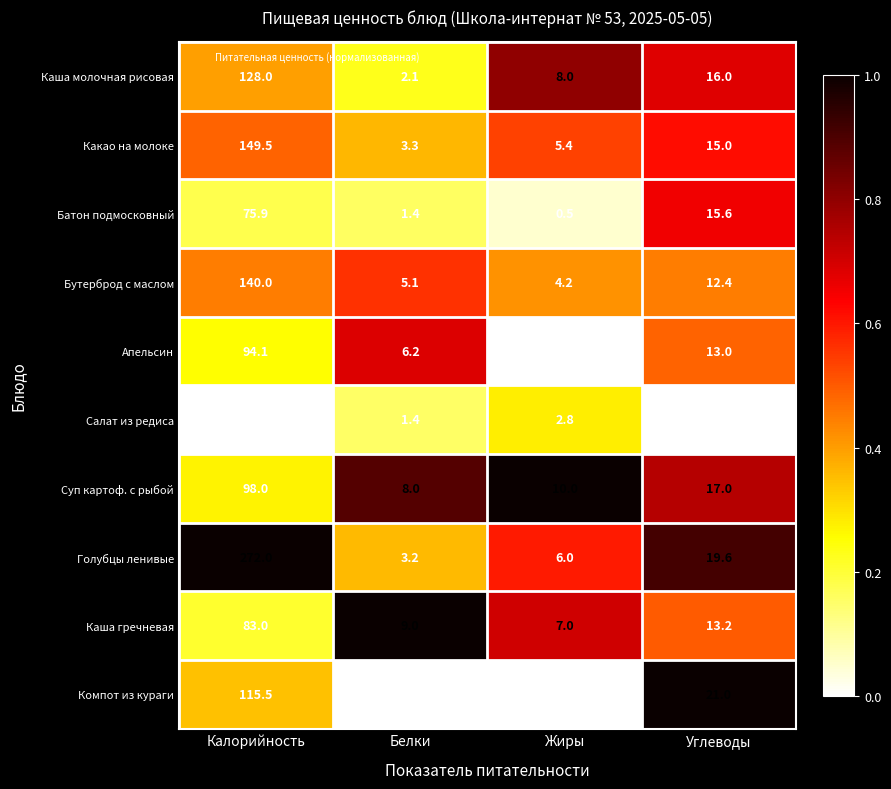

What is the minimum value for Каша гречневая?

7.0